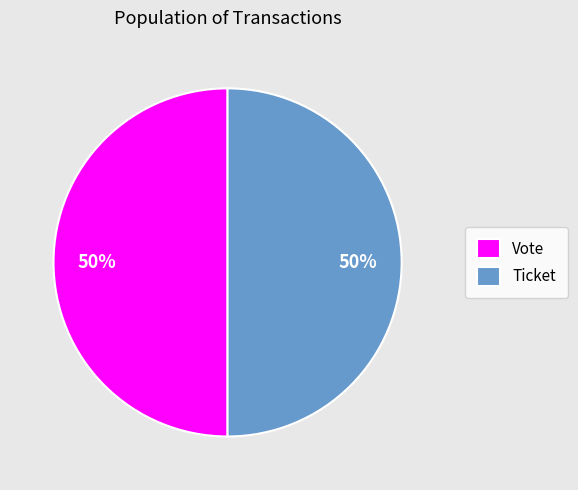

To the nearest percent, what portion does Ticket represent?

50%